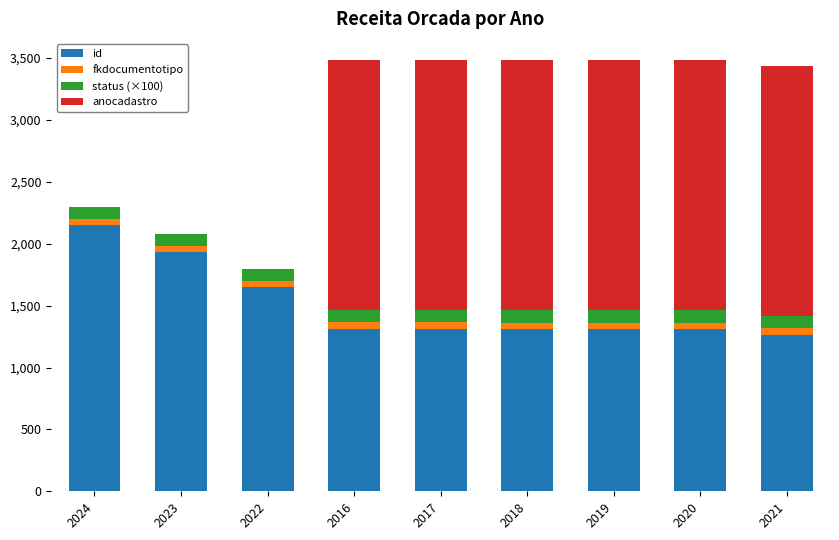

What is the total value across all series at 2019?

3481